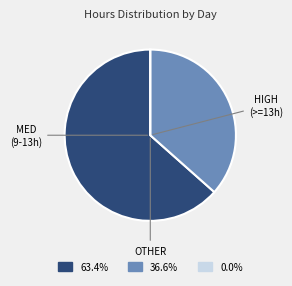

Is there a majority slice in this chart?

Yes